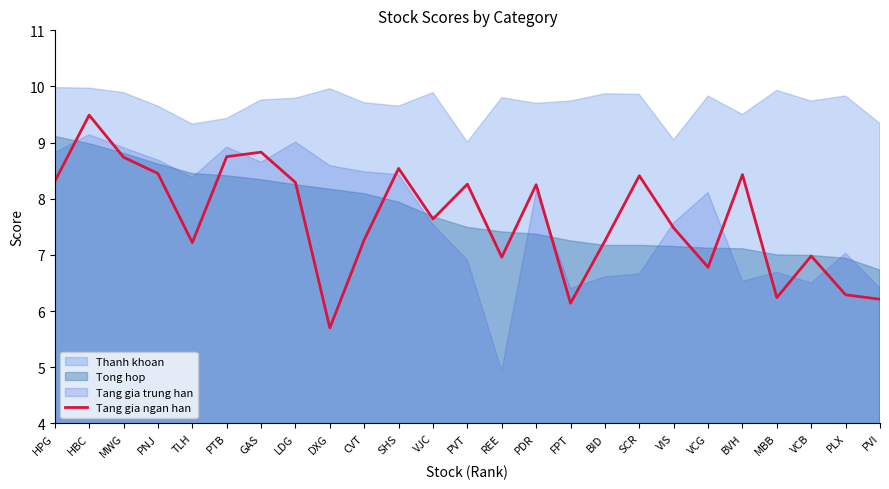

What value does the Tang gia ngan han series have at BVH?

8.4